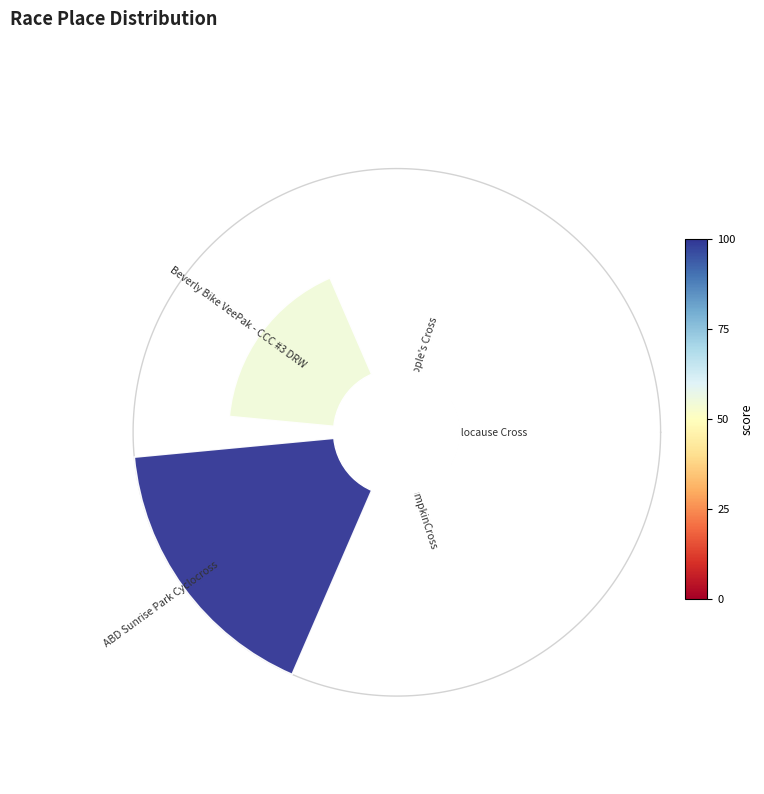

To the nearest percent, what portion does The People's Cross represent?

6%